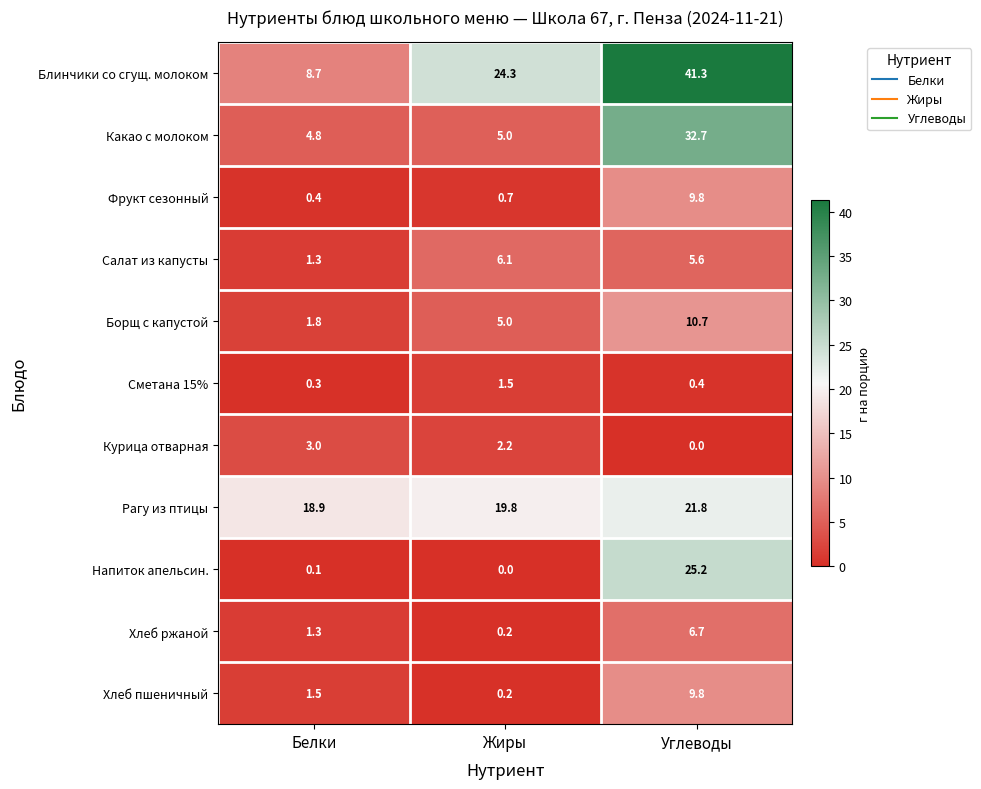

What is the difference between the maximum and second lowest values in the Напиток апельсин. series?

25.1